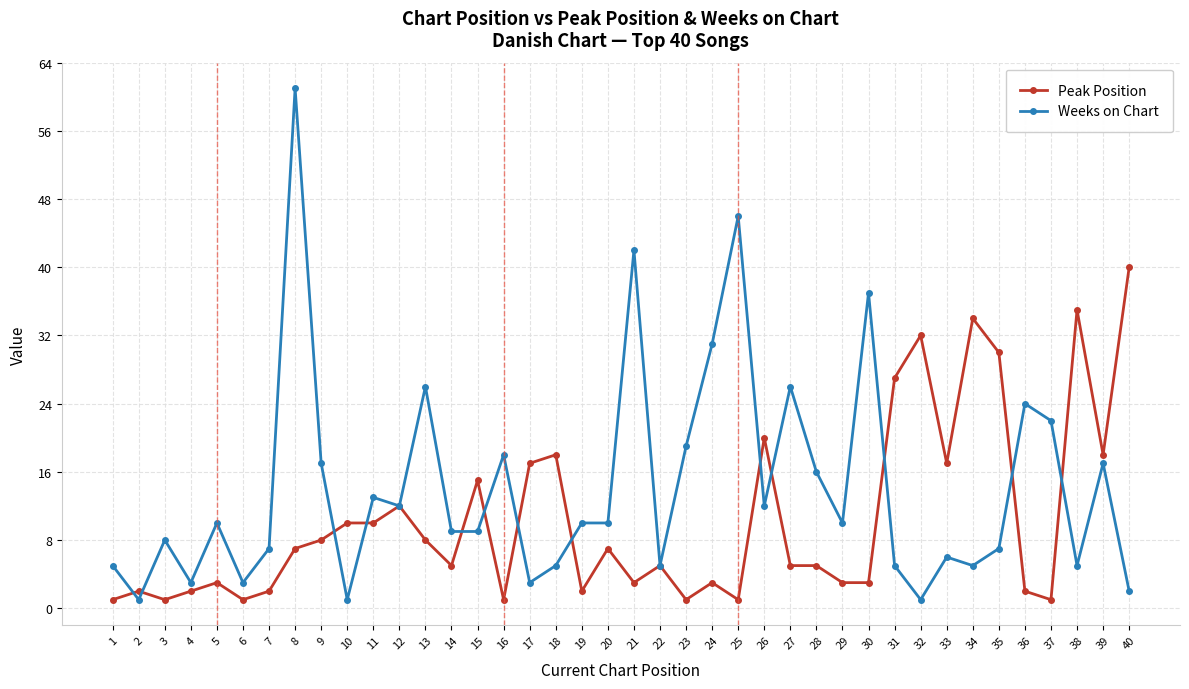

Where is the first local minimum for Peak Position?

3